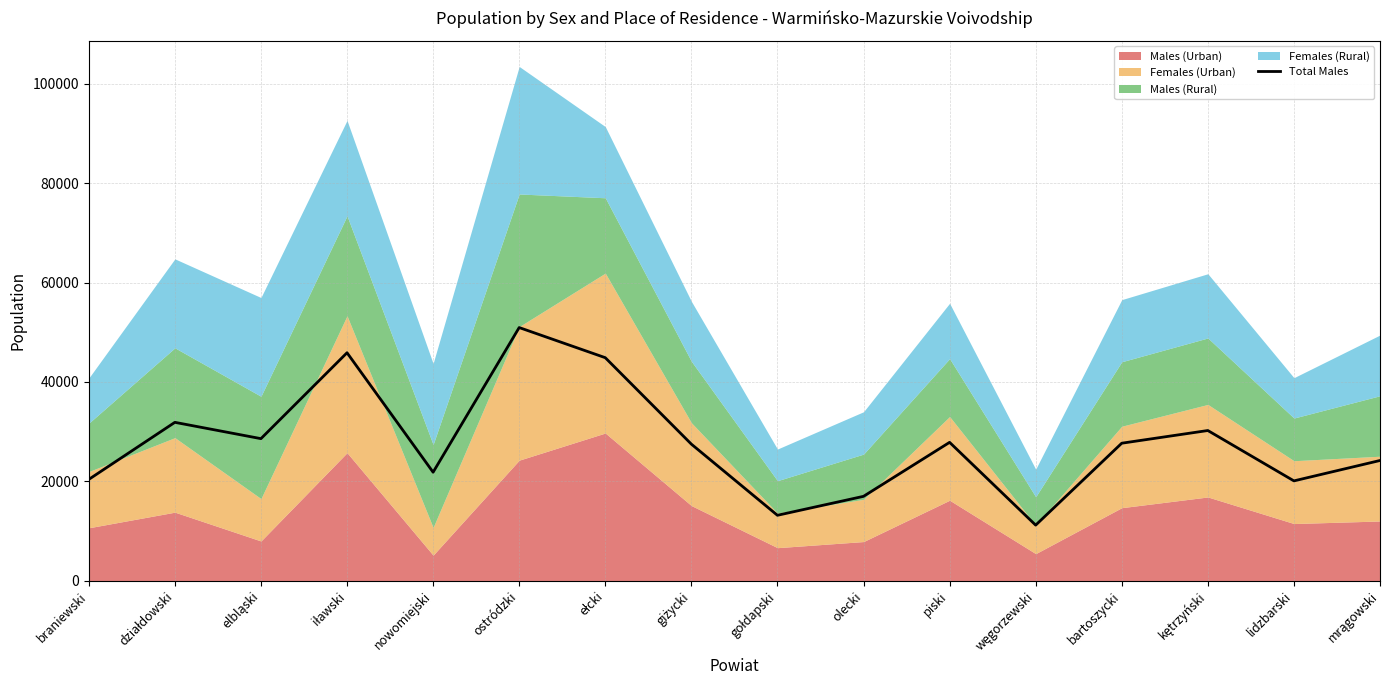

Which has a higher value, elbląski or olecki?

elbląski